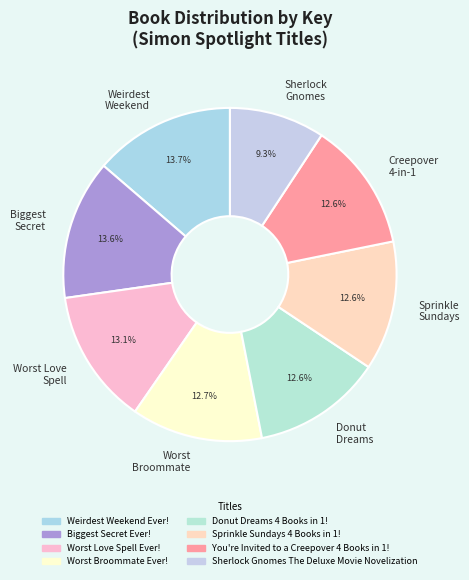

What is the ratio of the value at Weirdest Weekend to the value at Worst Love Spell?

1.0